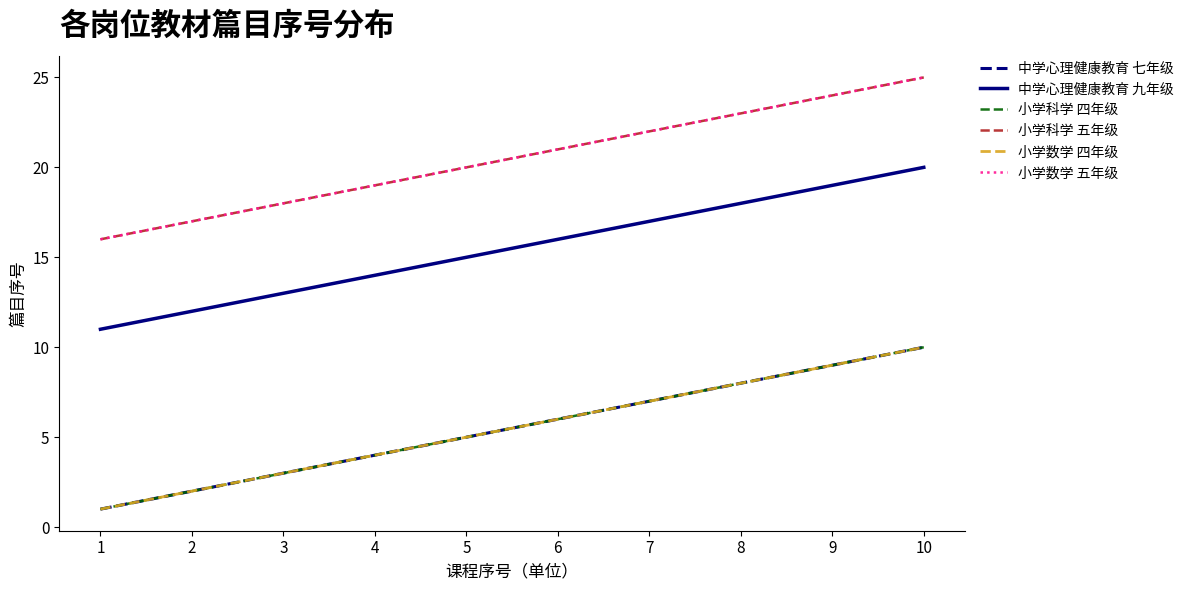

True or false: 中学心理健康教育 九年级 and 小学科学 四年级 cross at least once.

False